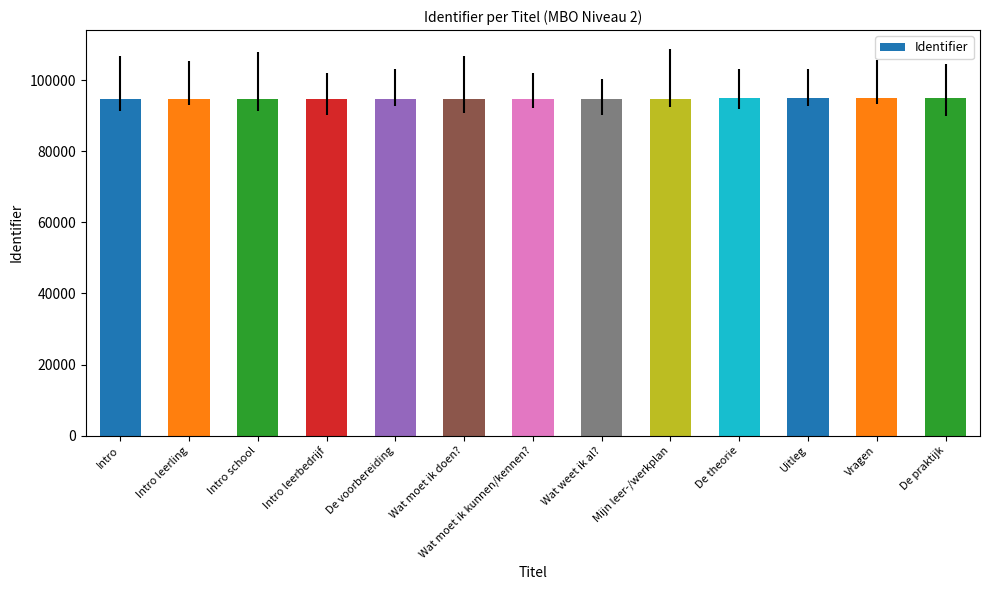

What is the label of the 6th bar from the left?

Wat moet ik doen?